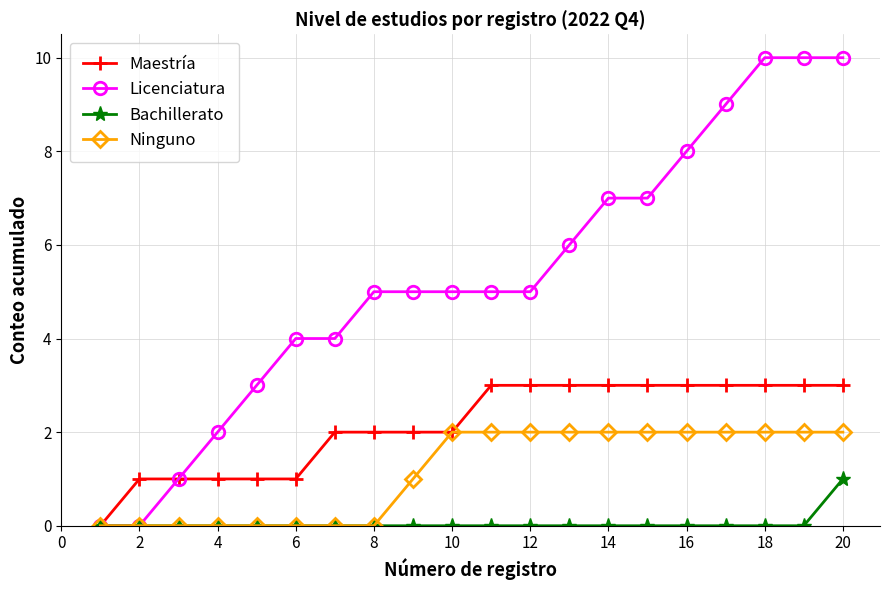

What is the maximum value for Licenciatura?

10